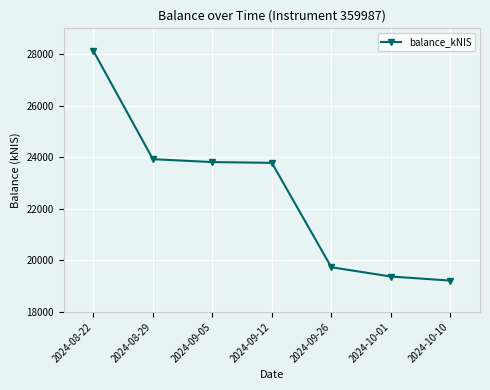

What is the change in value from 2024-09-26 to 2024-10-10?

-518.1